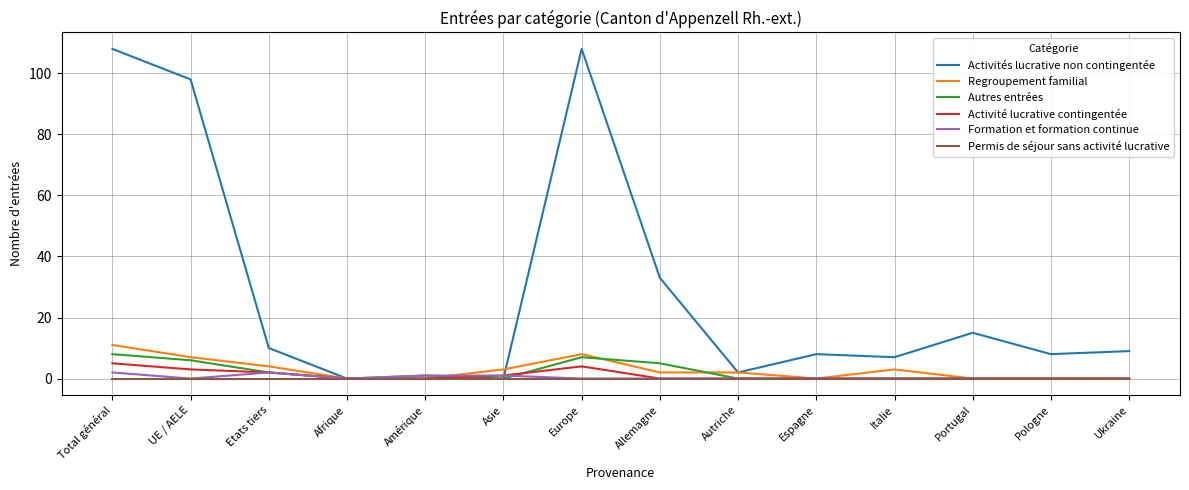

What is the maximum value for Regroupement familial?

11